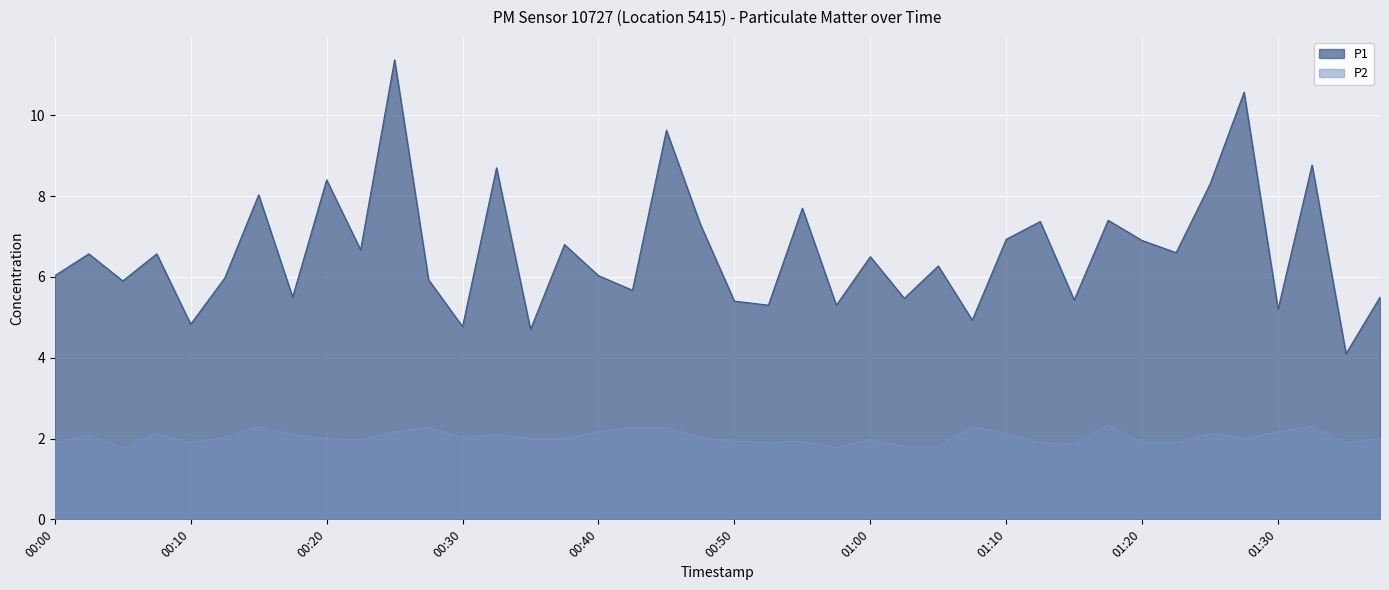

Where does the P2 series first go above 2?

00:03